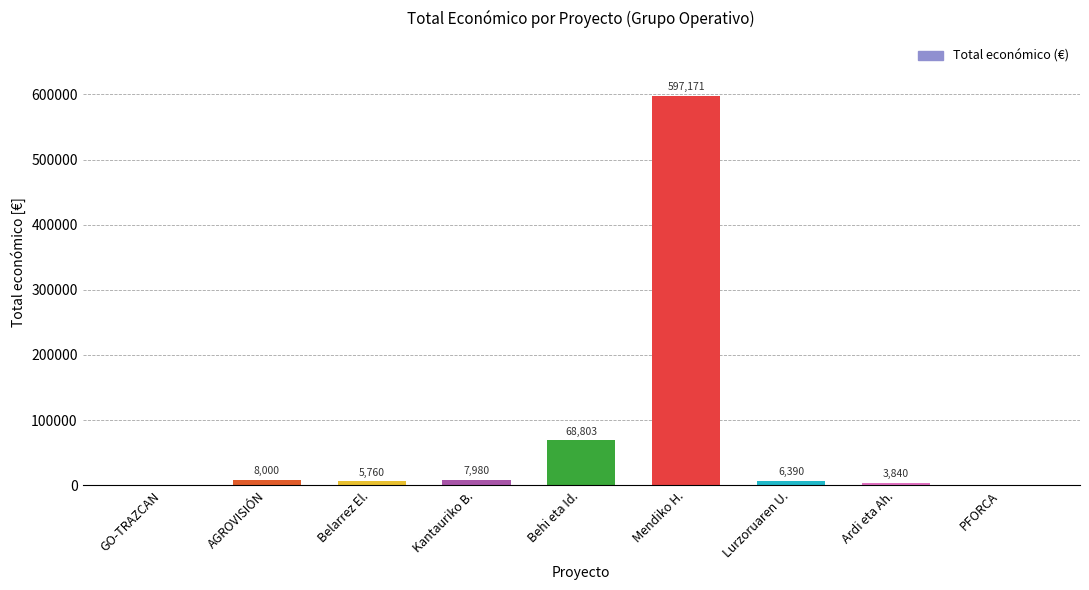

What is the change in value from Mendiko H. to Ardi eta Ah.?

-593331